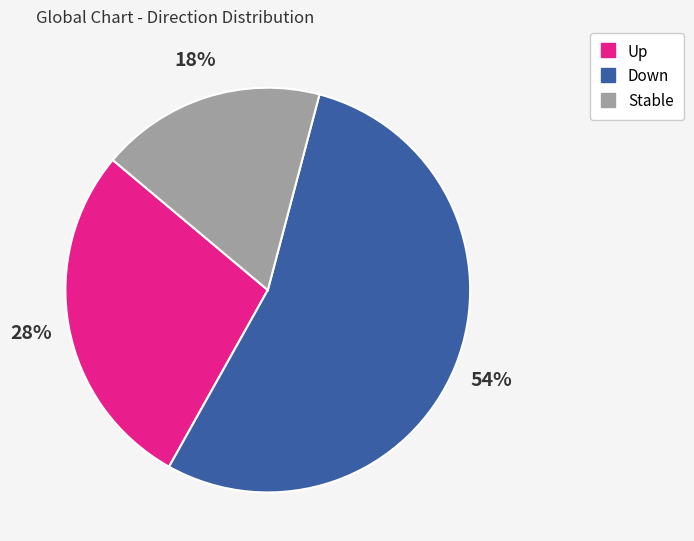

To the nearest percent, what is the difference between the largest and smallest slice percentages?

36%